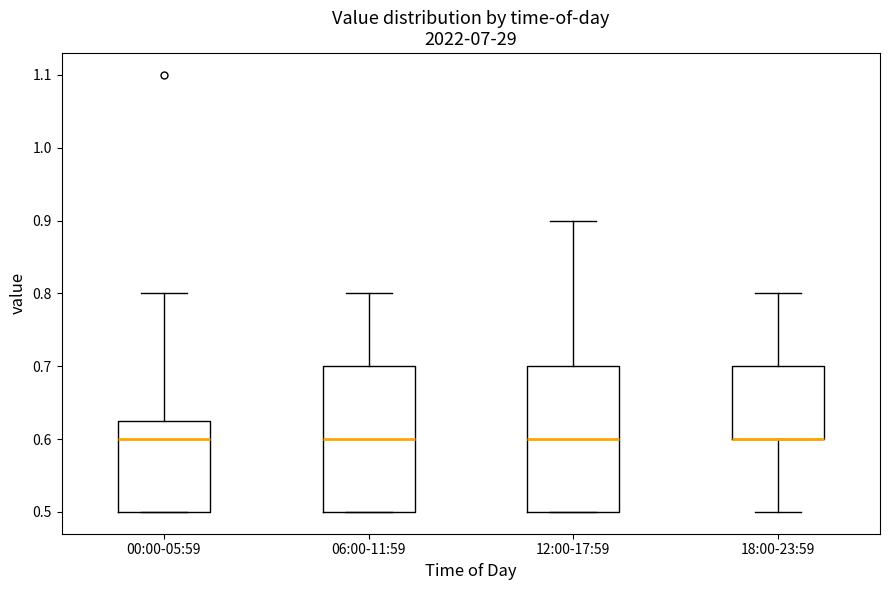

Where does the lower whisker of the box for 18:00-23:59 end on the y-axis? The values are not printed on the chart, so give them approximately, as read against the axis.

0.50